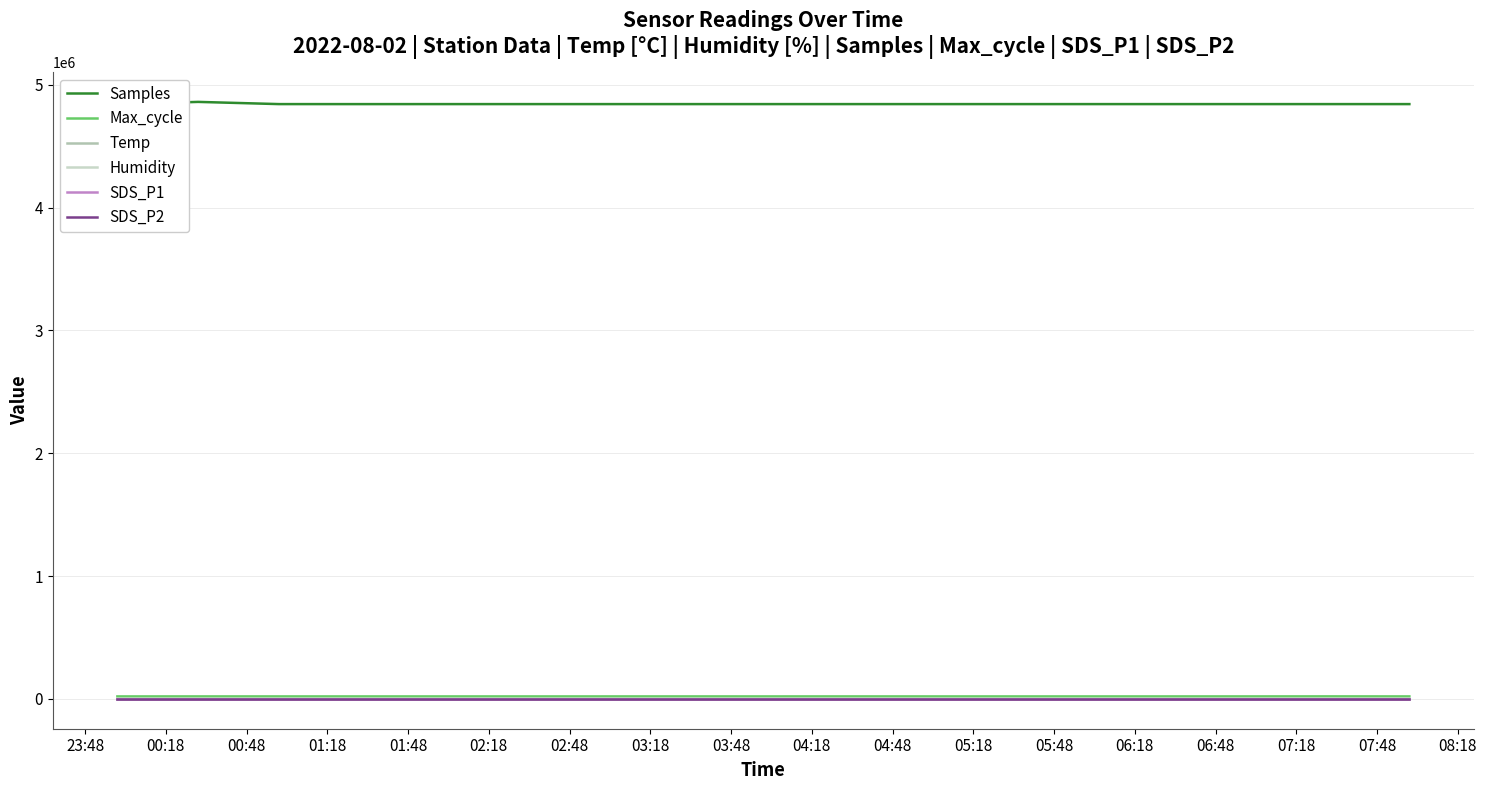

Is it true that SDS_P1 equals 0.3 at 23:48?

False